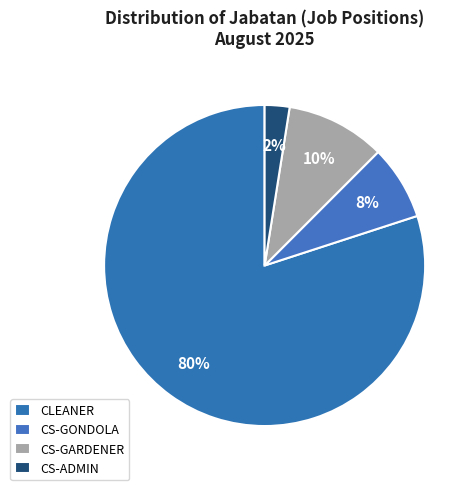

To the nearest percent, what percentage of the pie is CS-GONDOLA?

8%